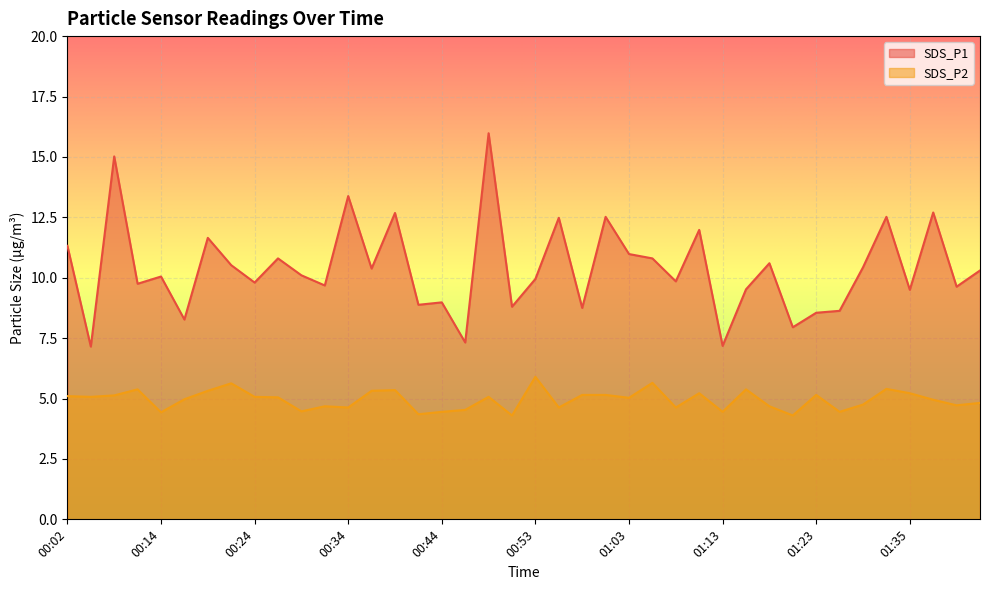

At which category does SDS_P1 reach its first local valley?

00:04